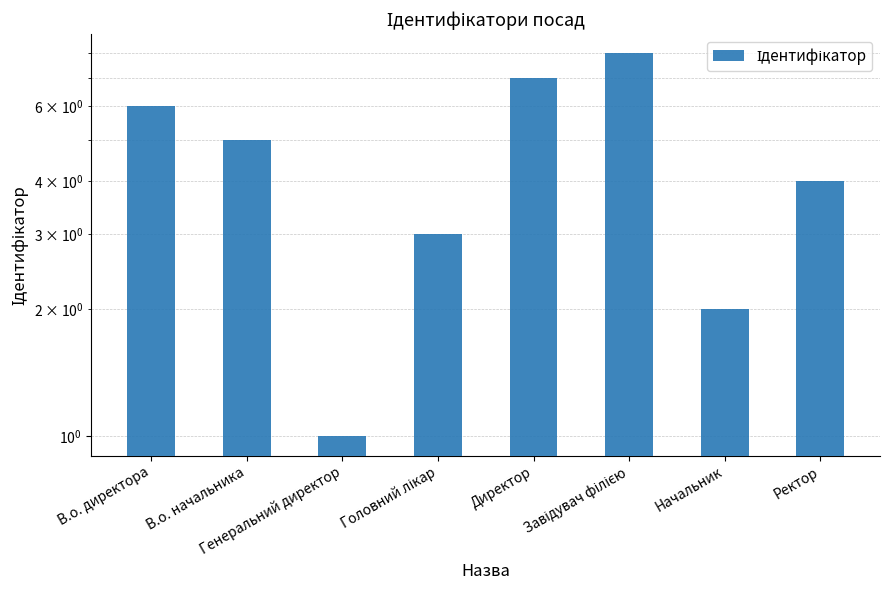

What is the label of the 7th bar from the left?

Начальник